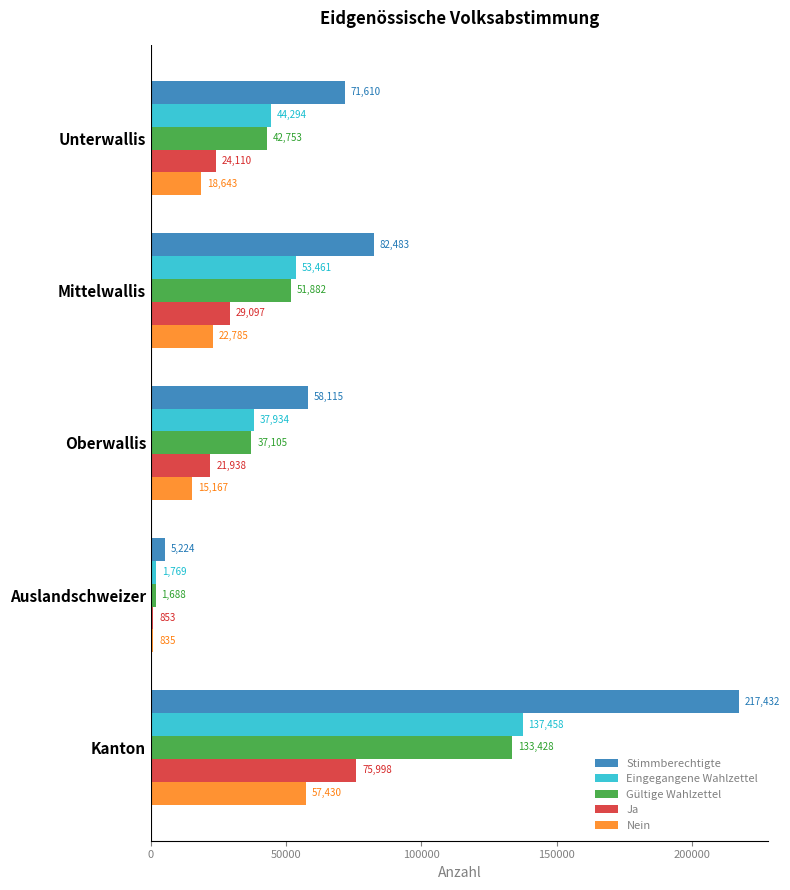

Is the value of Eingegangene Wahlzettel at Mittelwallis greater than the value of Ja at Unterwallis?

Yes